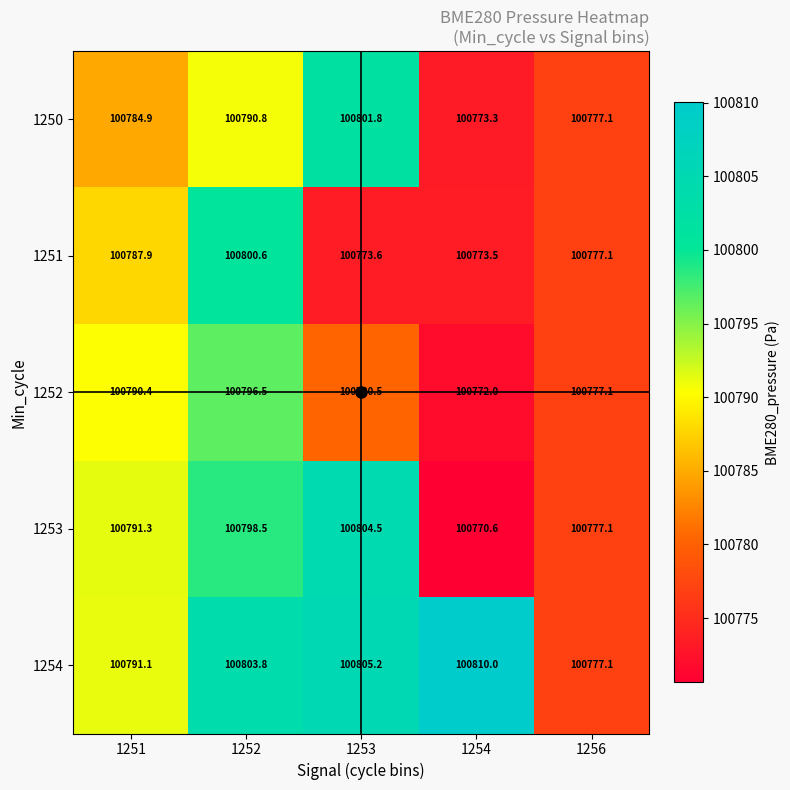

The 1253 series shows 100777.1 at 1256. True or false?

True